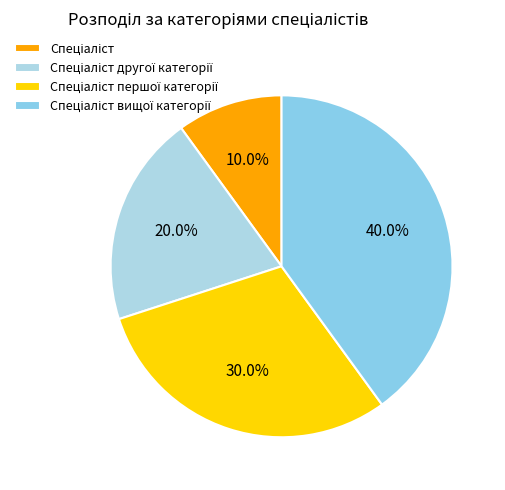

How many slices are in this pie chart?

4